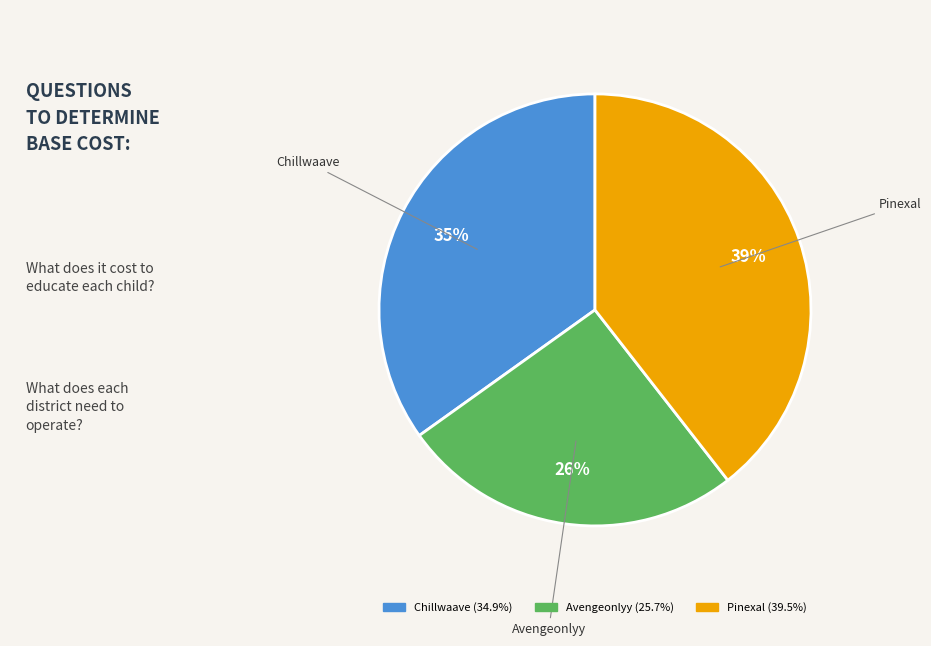

What is the largest slice in the pie chart?

Pinexal